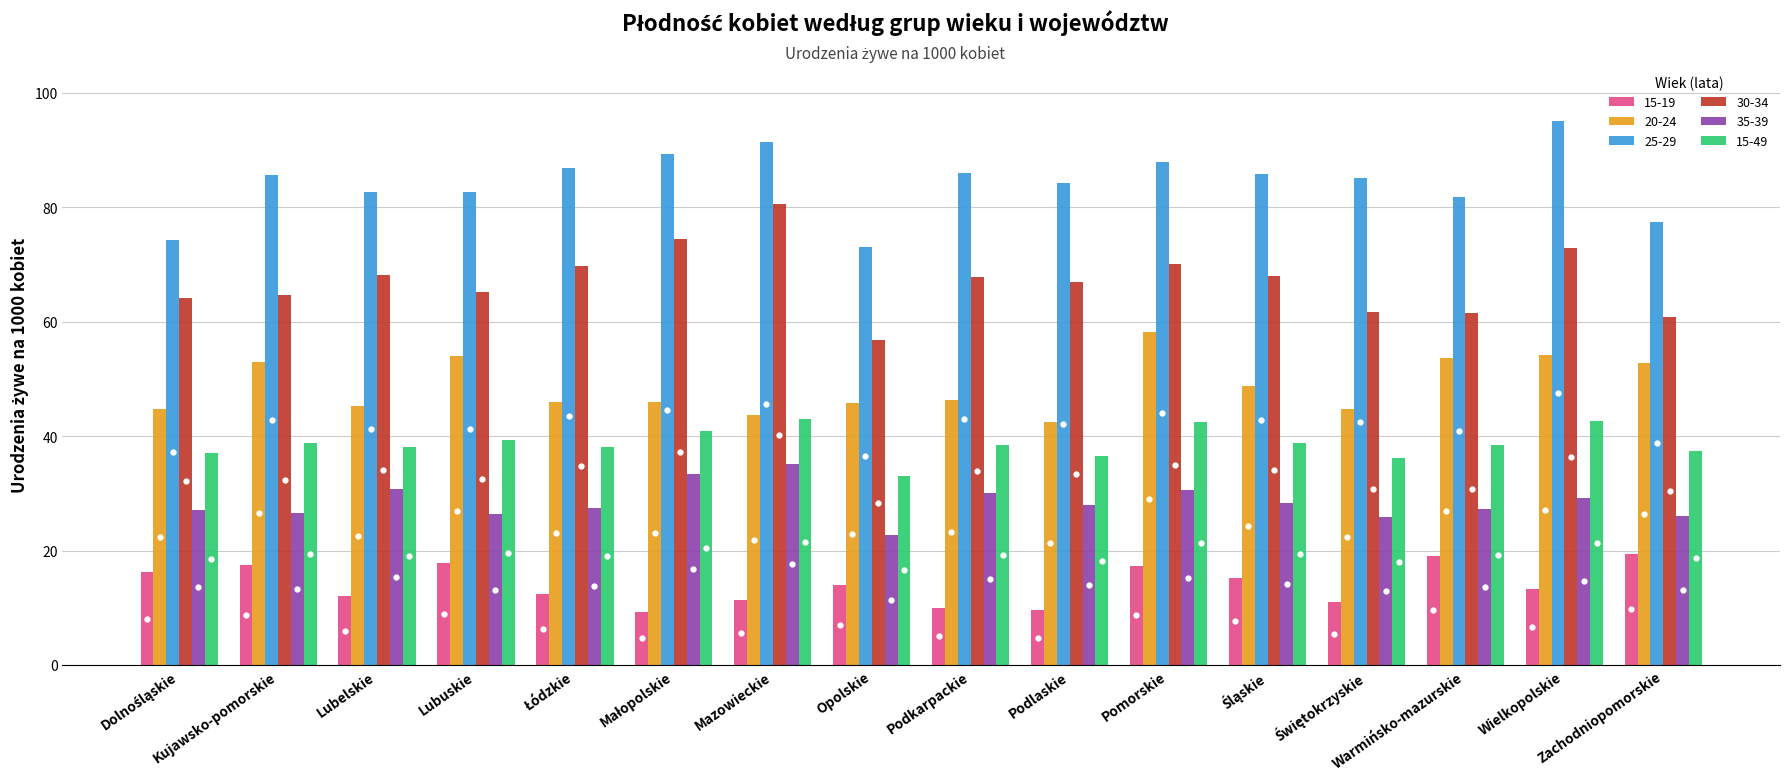

Are the bars horizontal?

No